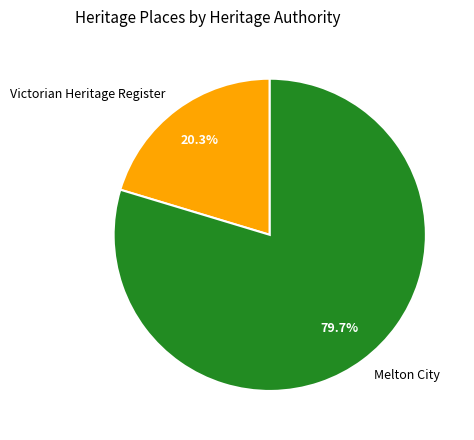

What percentage is NOT represented by Melton City?

20.3%